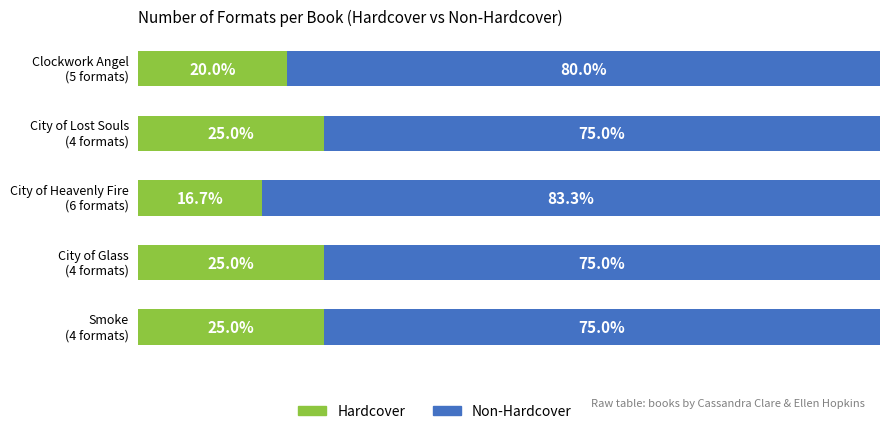

What are all the series names shown in the legend?

Hardcover, Non-Hardcover